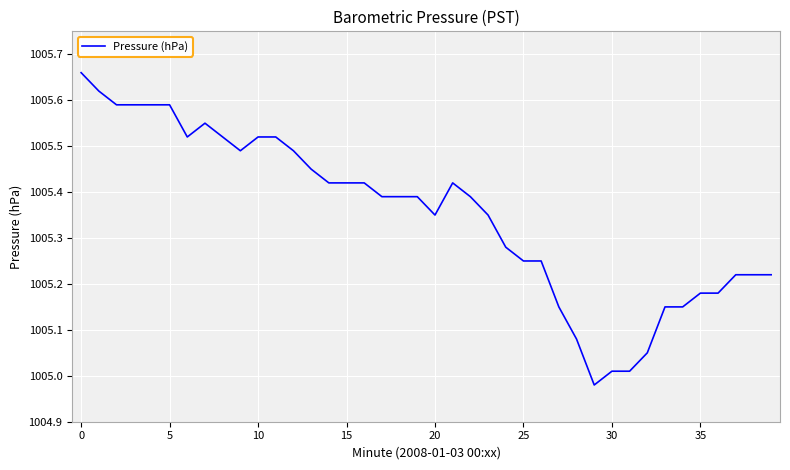

Is this an area chart (filled region under the line)?

No